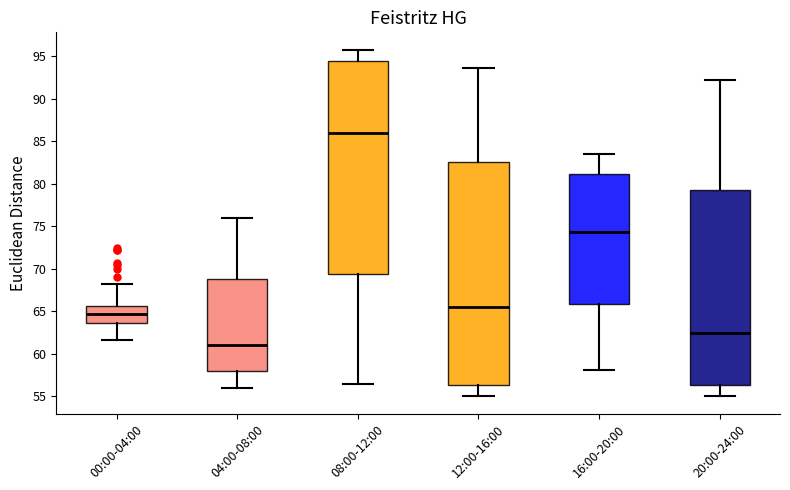

Where is the lower edge of the box for 08:00-12:00 on the y-axis? The values are not printed on the chart, so give them approximately, as read against the axis.

69.5